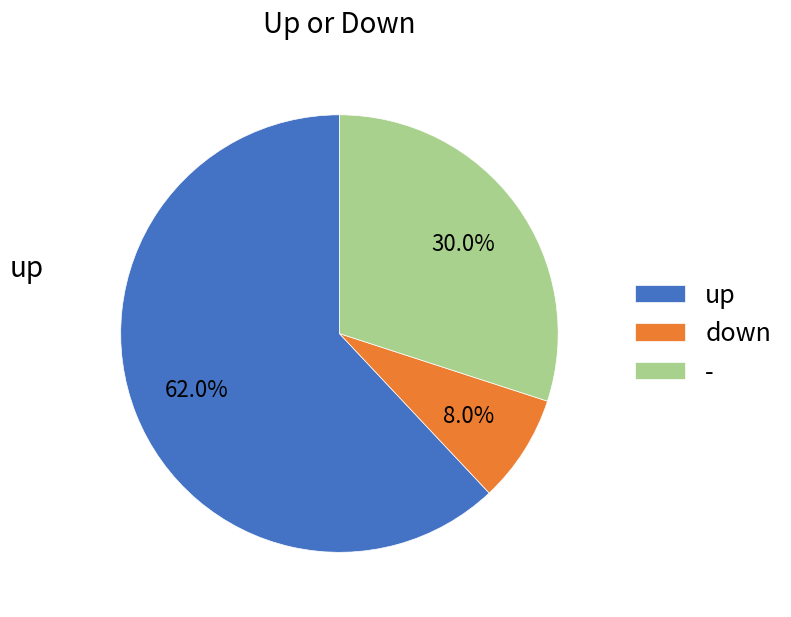

To the nearest percent, what portion does up represent?

62%